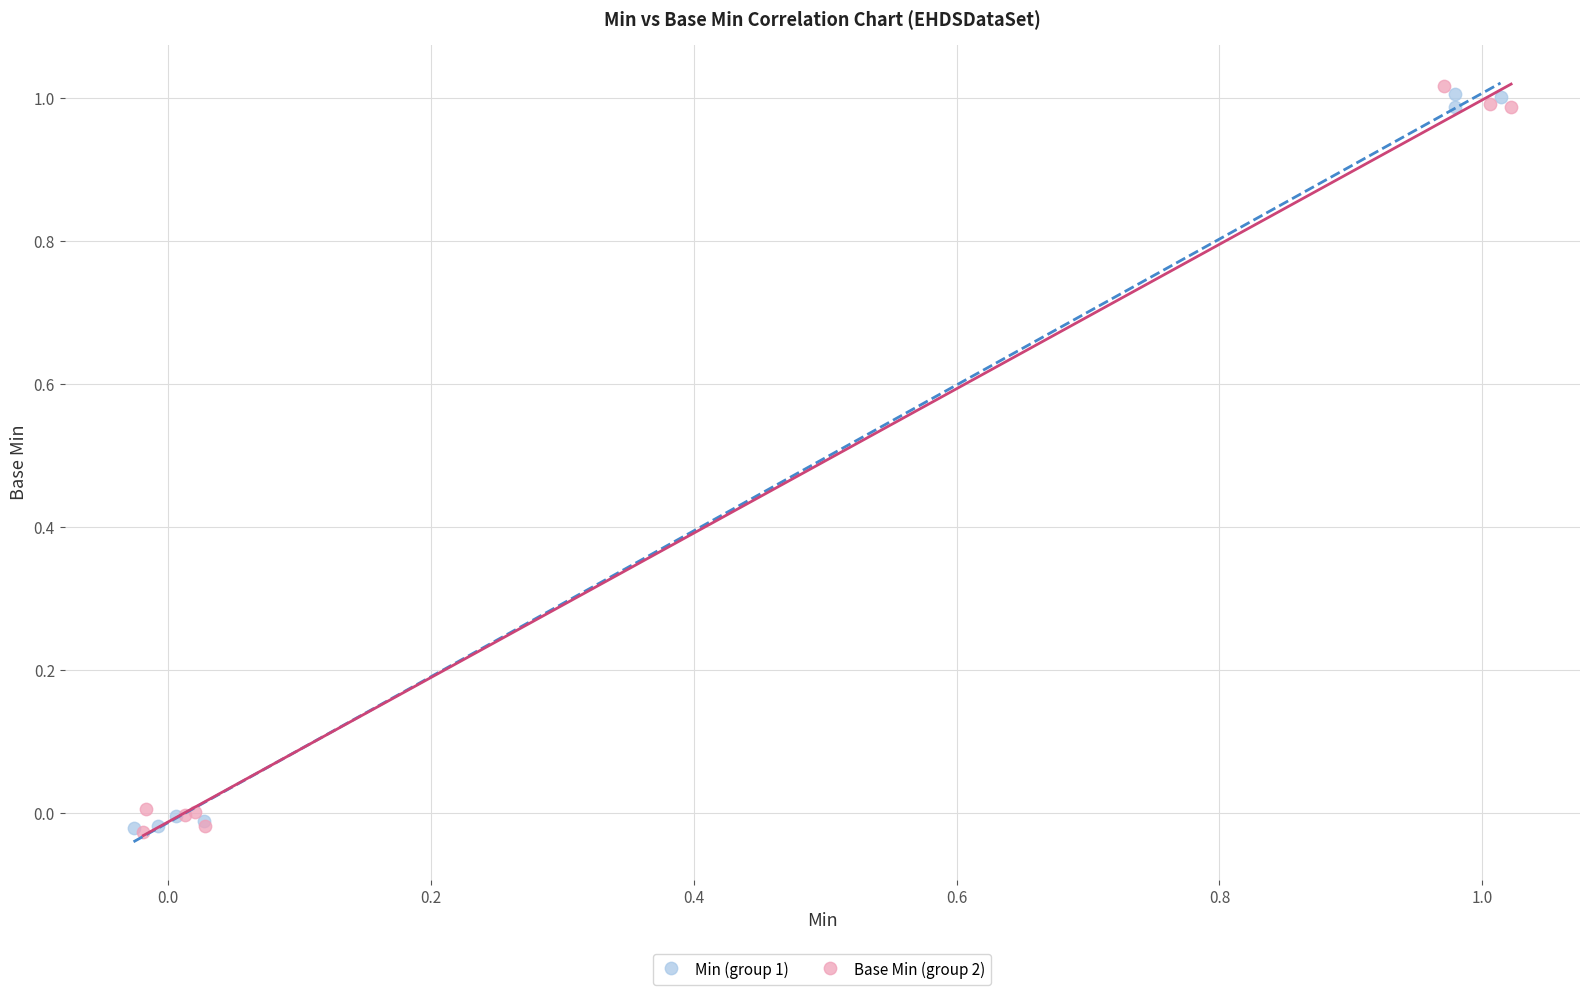

What are all the series names shown in the legend?

Min (group 1), Base Min (group 2)